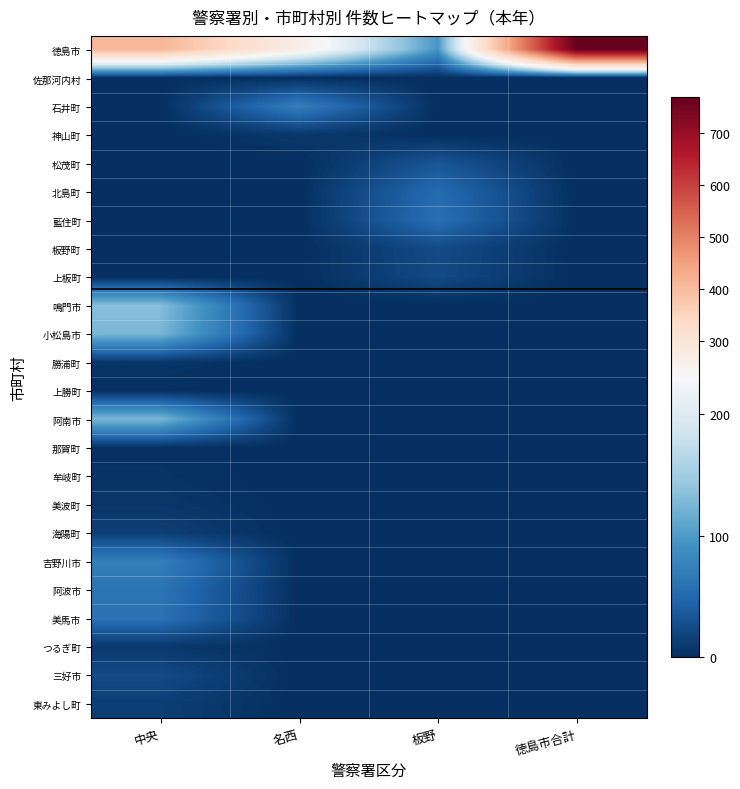

How many distinct data groups are displayed?

24